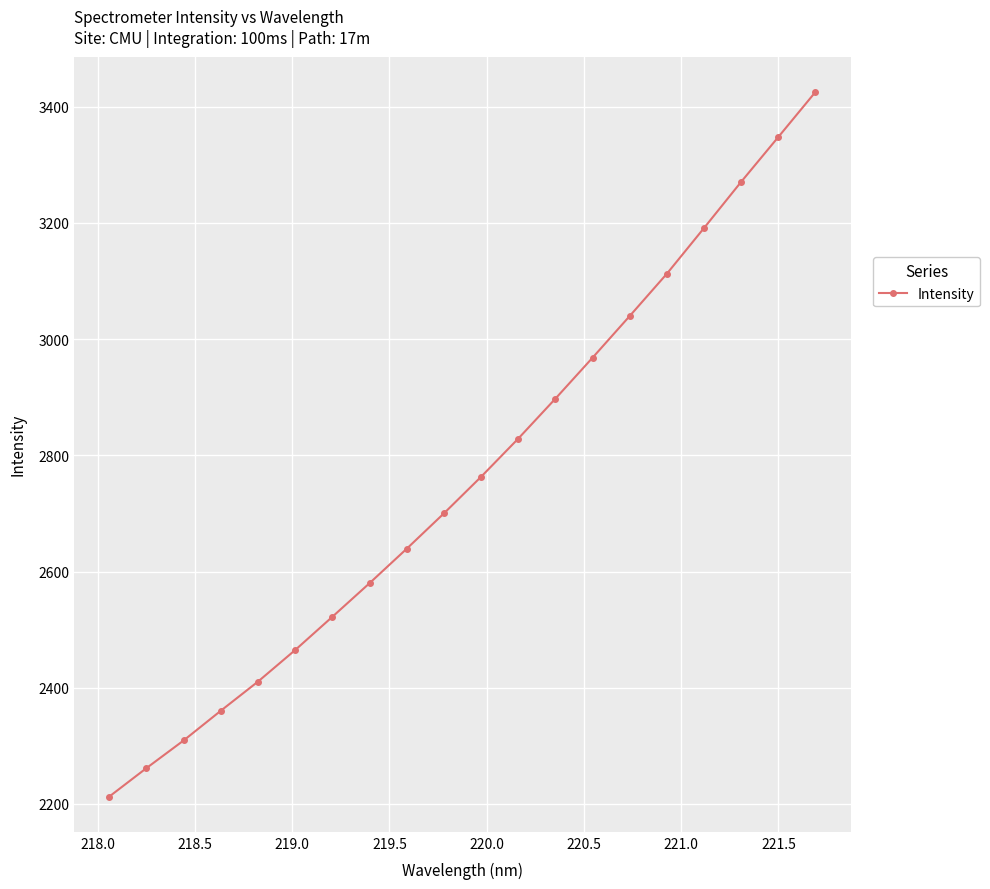

What is the difference between the maximum and minimum values?

1212.6